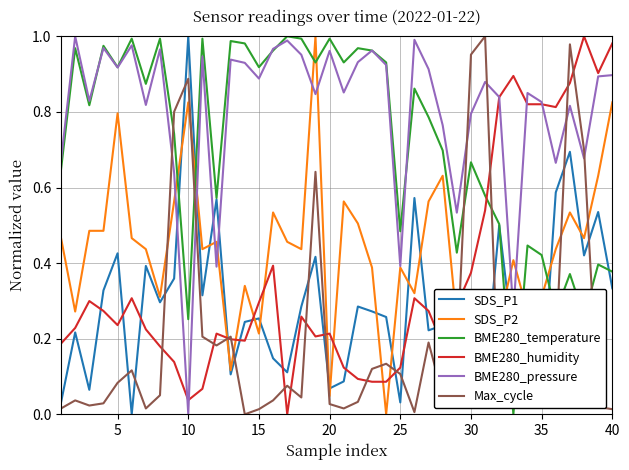

After their last crossing, which series has the higher values: SDS_P1 or BME280_pressure?

BME280_pressure